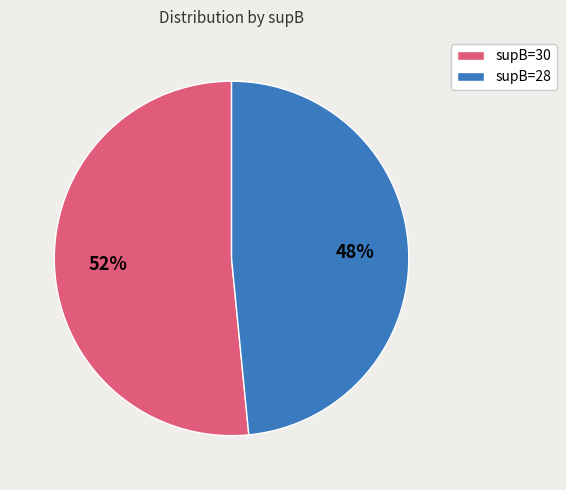

To the nearest percent, what is the combined percentage of supB=30 and supB=28?

100%